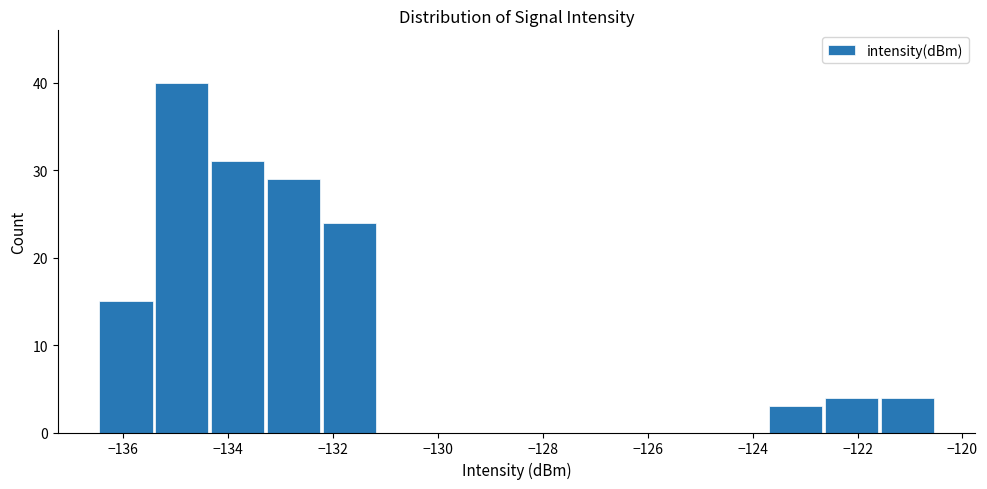

Reading left to right, list every bar in this chart as the range it spans on the x-axis followed by its height. Neither the bar edges nor the heights are printed on the chart, so give them approximately, as read against the axes.

-136.4 to -135.4: 15
-135.4 to -134.4: 40
-134.4 to -133.2: 31
-133.2 to -132.2: 29
-132.2 to -131.2: 24
-131.2 to -130.0: 0
-130.0 to -129.0: 0
-129.0 to -128.0: 0
-128.0 to -127.0: 0
-127.0 to -125.8: 0
-125.8 to -124.8: 0
-124.8 to -123.8: 0
-123.8 to -122.6: 3
-122.6 to -121.6: 4
-121.6 to -120.6: 4